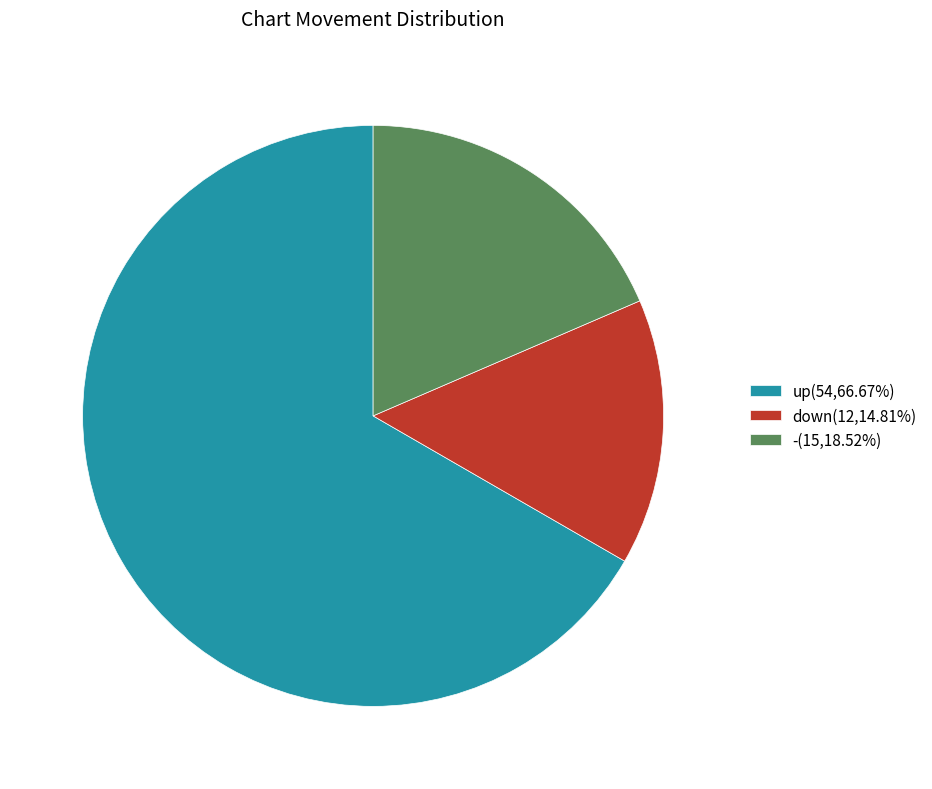

Approximately how many times larger is the value at up compared to down?

4.5